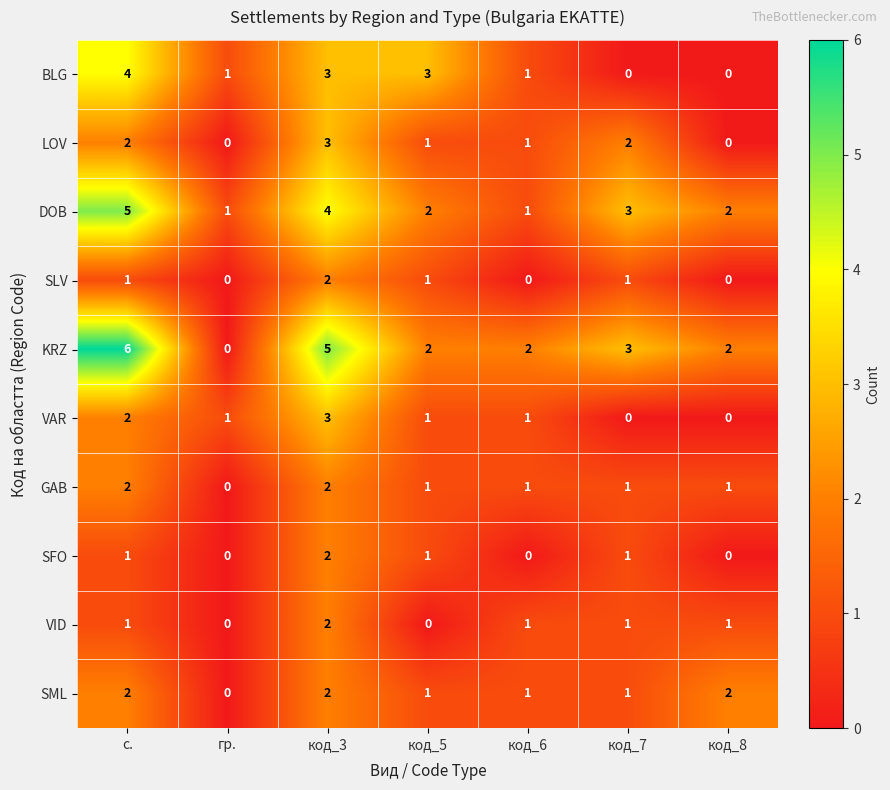

Where does the BLG series first go above 1?

с.